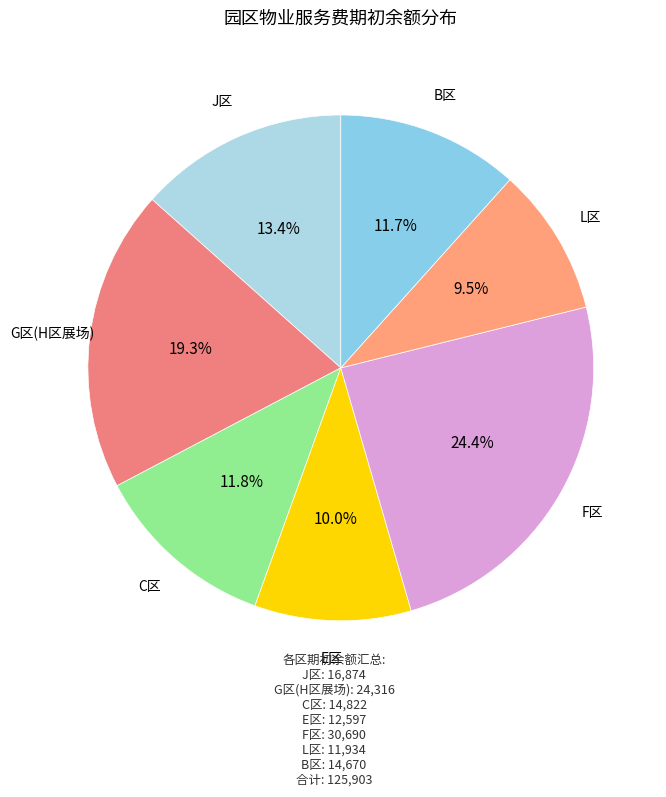

Which slice is the largest?

F区